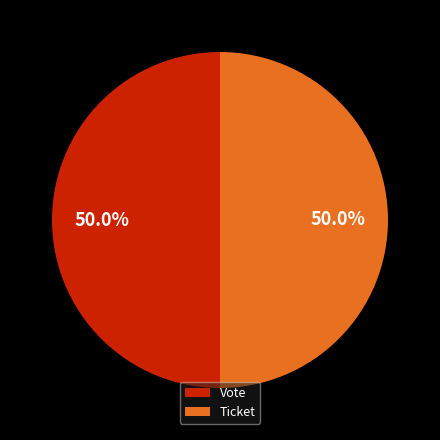

Approximately how many times larger is the value at Vote compared to Ticket?

1.0